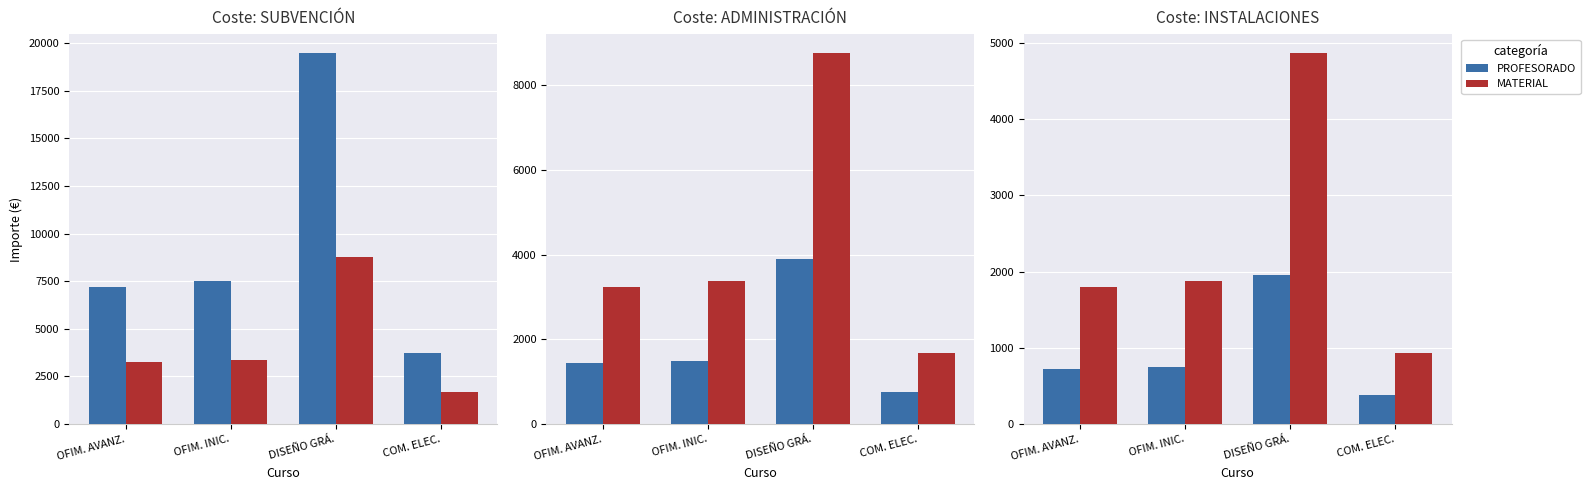

At which label does MATERIAL reach its peak?

DISEÑO GRÁ.